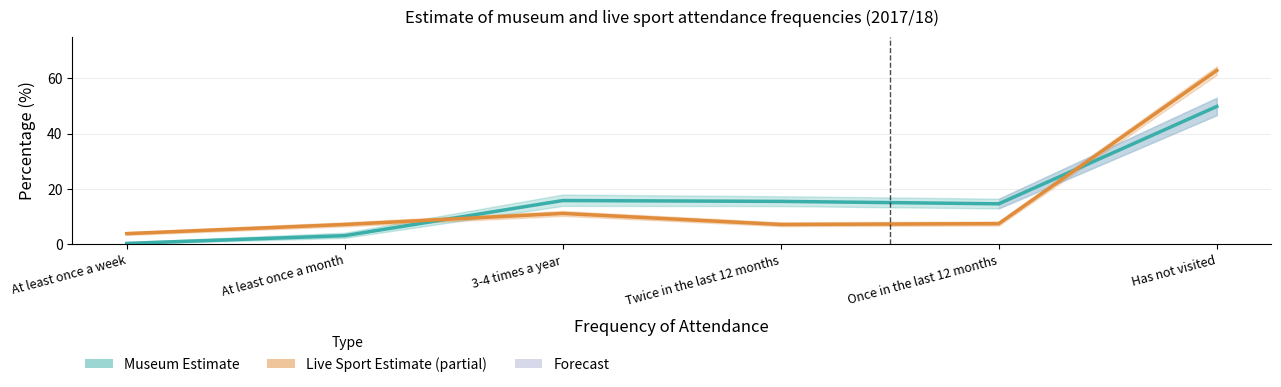

At which category is the sum across all series the highest?

Has not visited